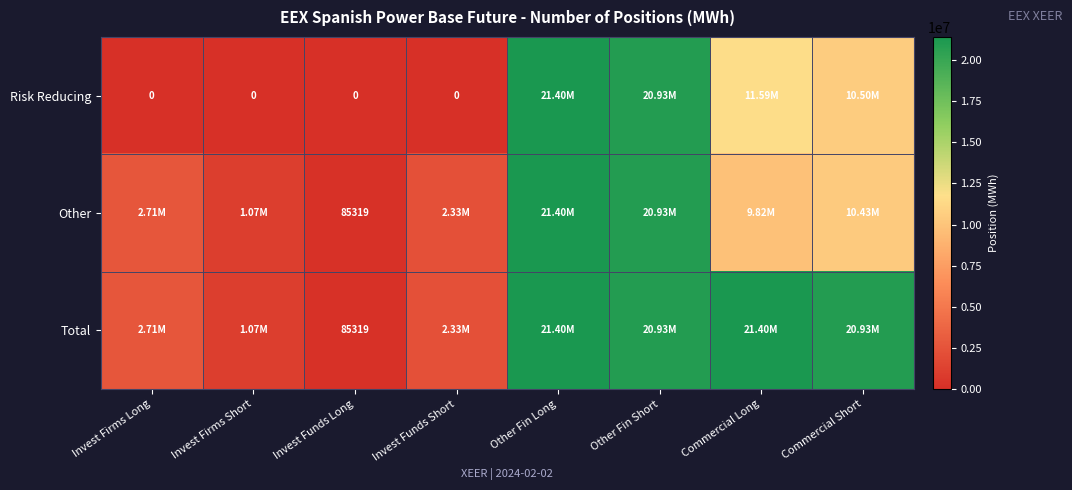

What is the spread (max minus min) of values at Commercial Short?

10502078